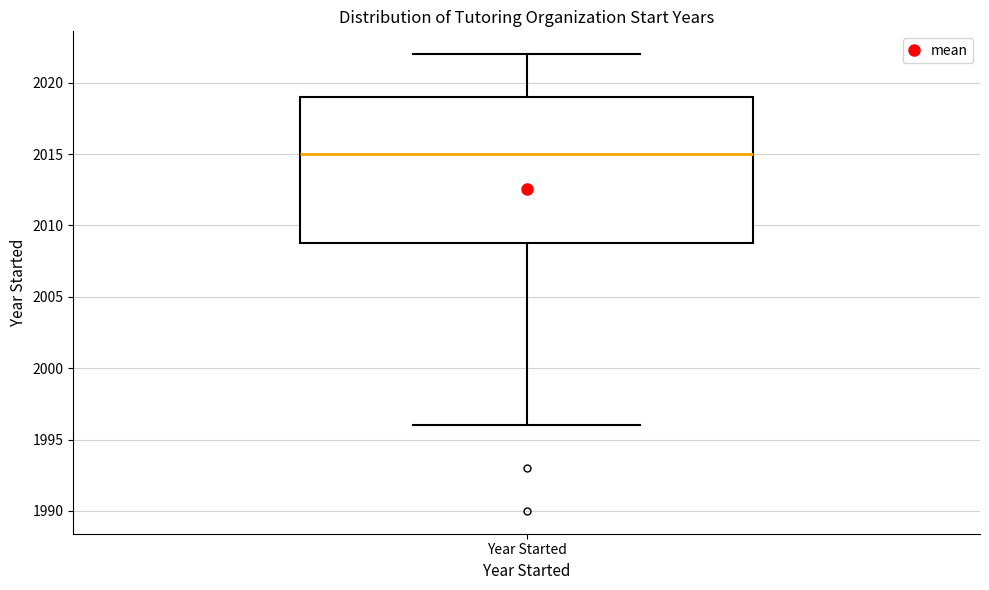

Transcribe this box plot: give where the median line is, the range the box spans, and where the two whiskers end, as read against the y-axis. The values are not printed on the chart, so give them approximately, as read against the axis.

median 2015, box 2009 to 2019, whiskers 1996 to 2022